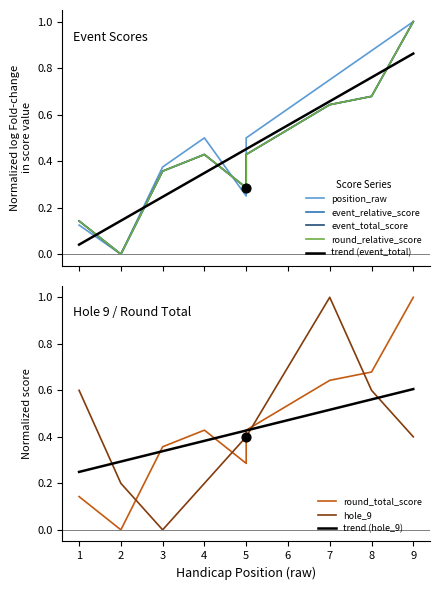

Which series has the largest total across all categories?

position_raw